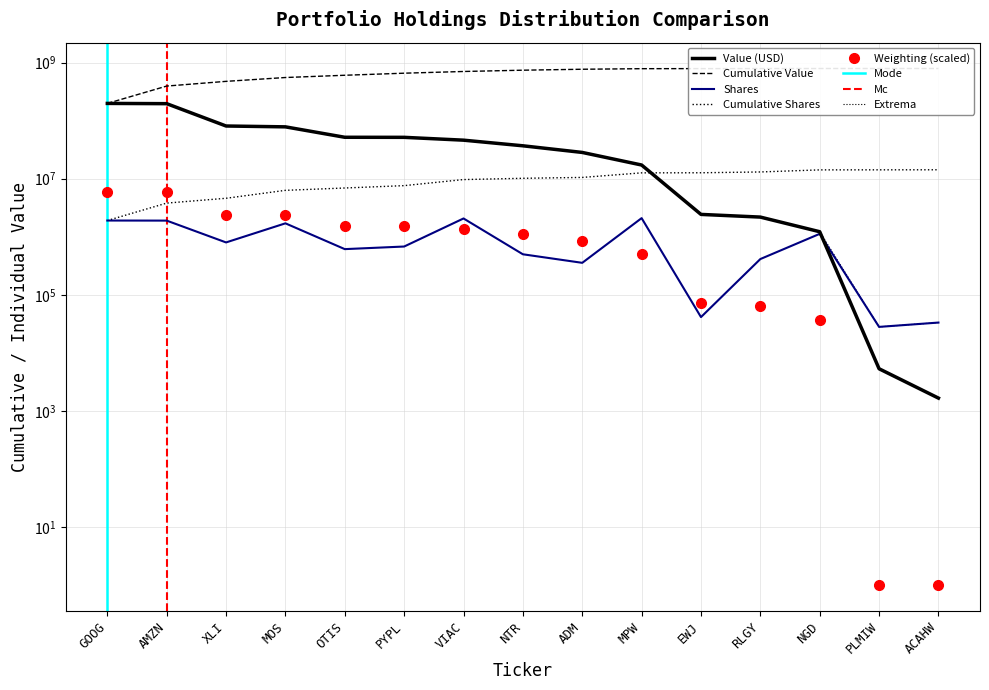

What is the maximum value for Weighting?

5919001